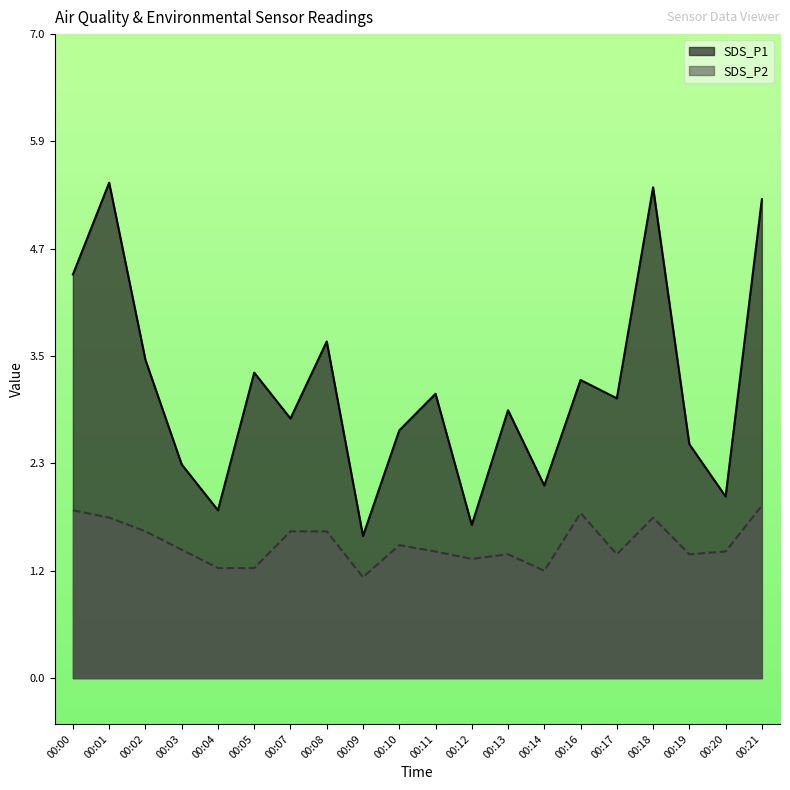

How many values in the SDS_P1 series are below 3?

10